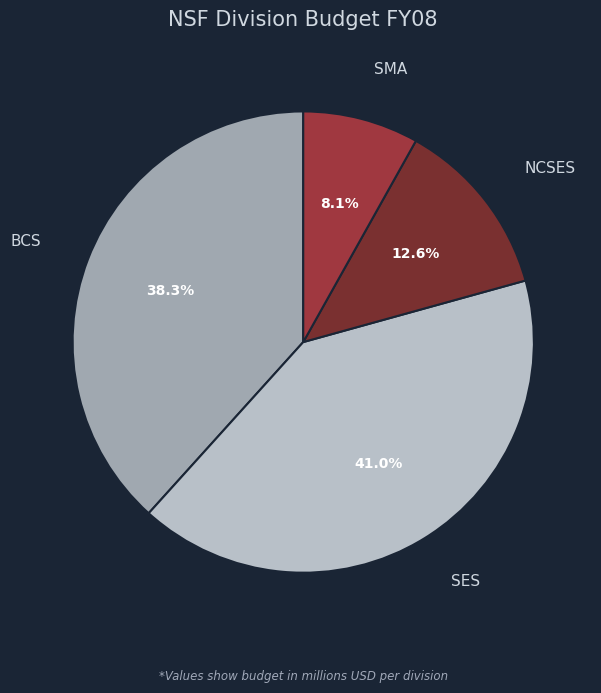

Between NCSES and BCS, which is larger?

BCS